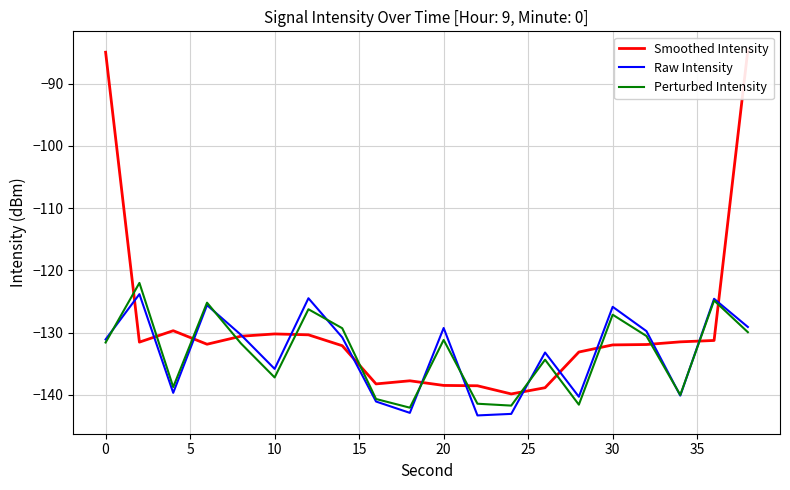

True or false: Raw Intensity has a value of -55.0 at 10.

False